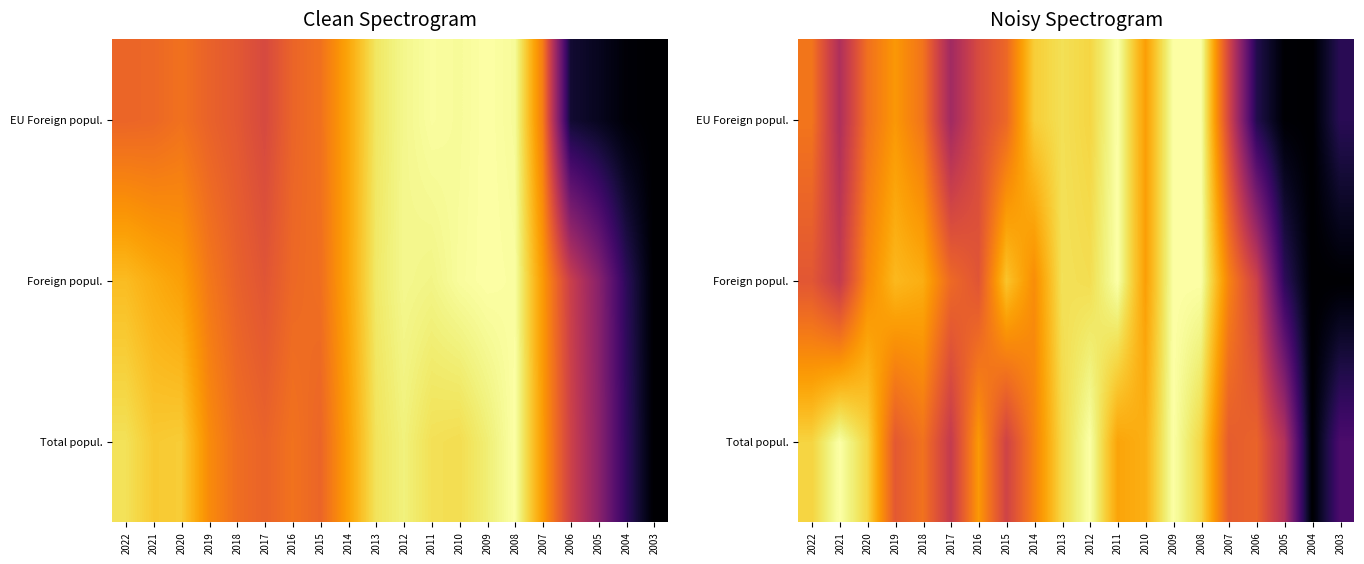

Which category has the highest value in the Foreign popul. series?

2011